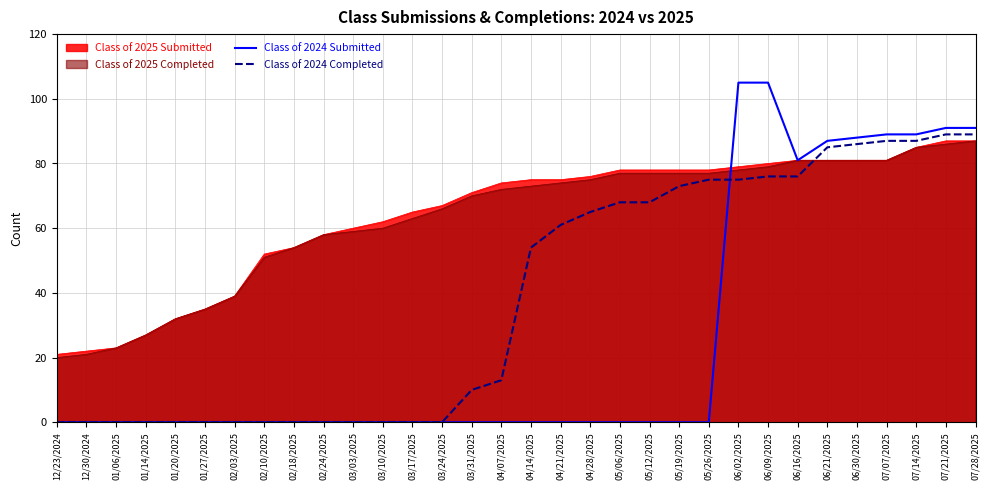

Is the value of Class of 2024 Completed at 01/06/2025 greater than the value of Class of 2025 Submitted at 01/06/2025?

No